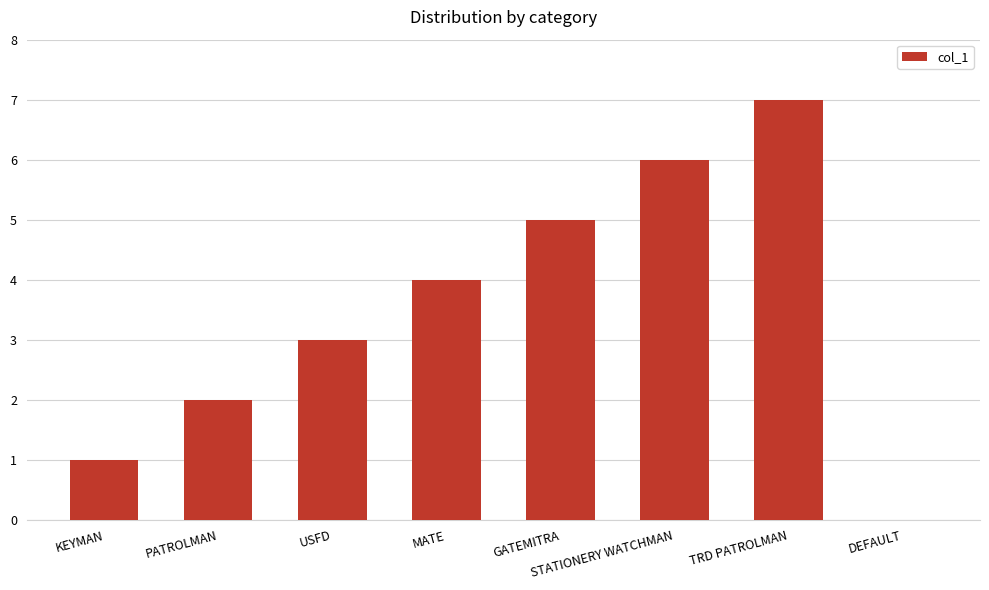

The chart shows a value of 1 at GATEMITRA. True or false?

False